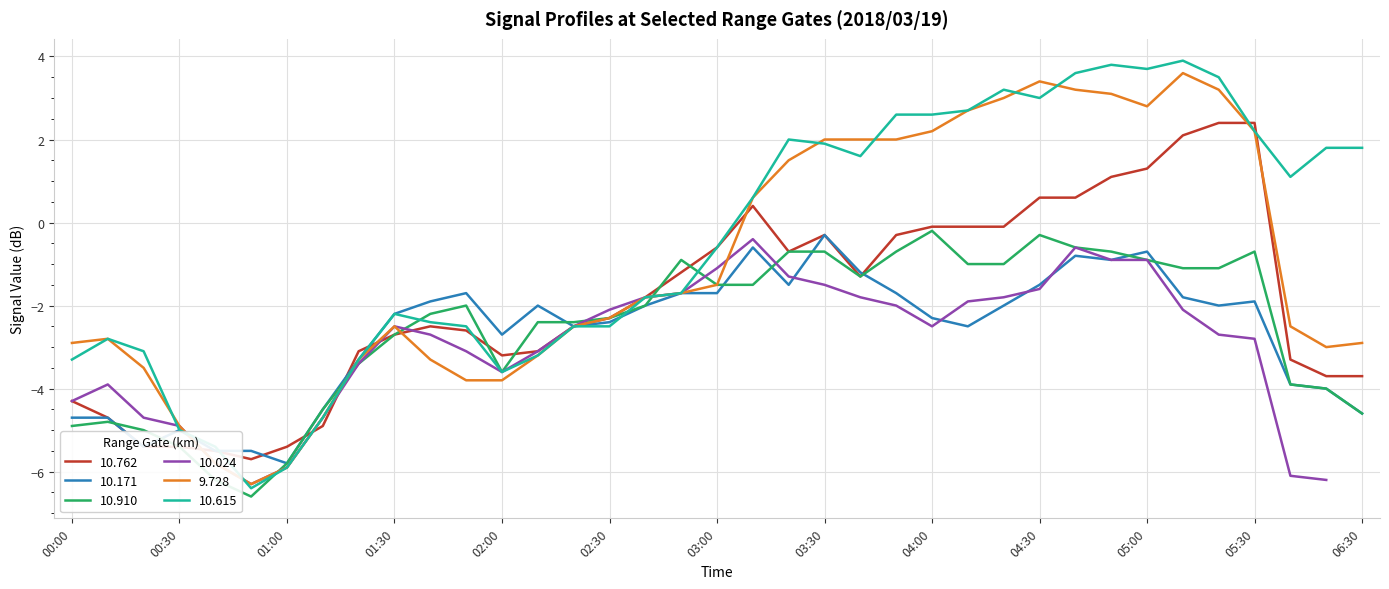

The value of 10.910 at 05:00 is -1.5. True or false?

False